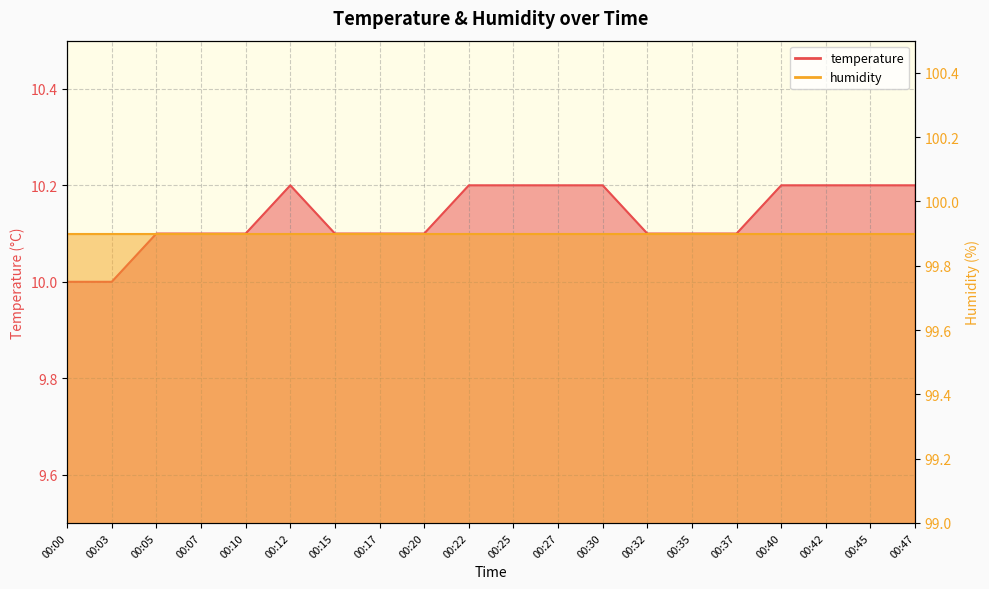

True or false: the data shows 10.2 at 00:25.

True